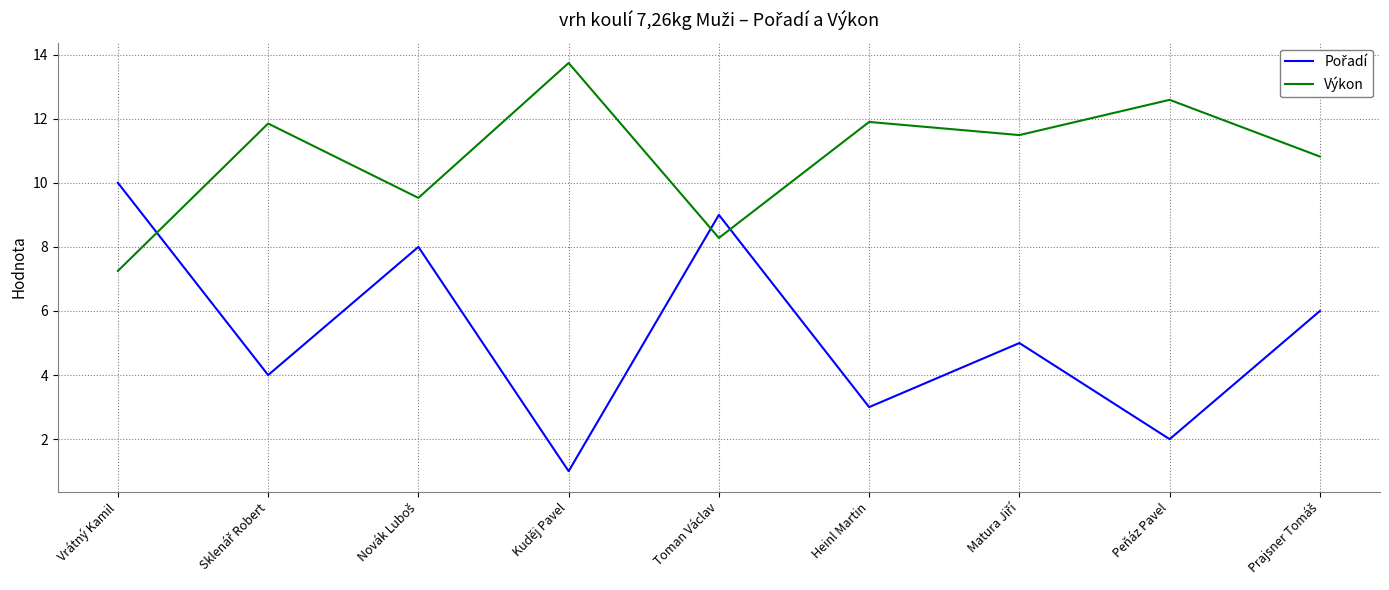

Does the chart have visible grid lines?

Yes